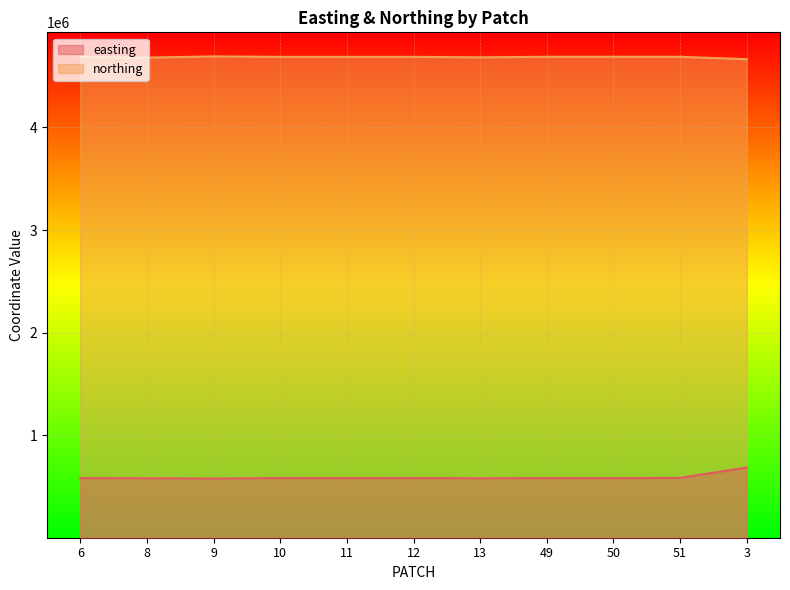

Between 8 and 3, which series saw the biggest shift?

easting